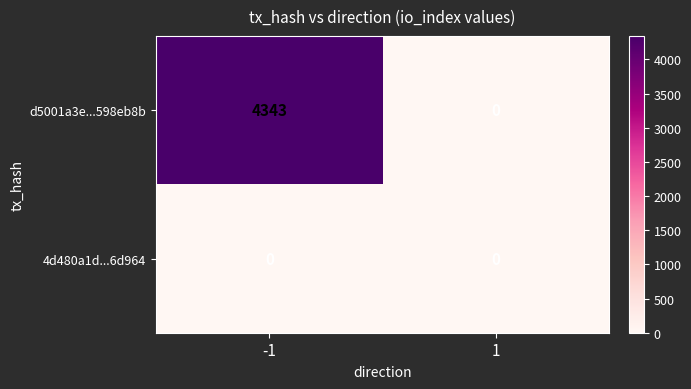

At -1, list the series in order from smallest to largest.

4d480a1d...6d964, d5001a3e...598eb8b